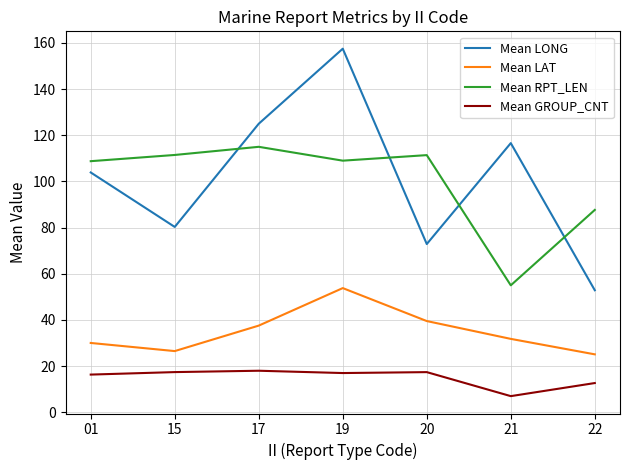

What is the total value across all series at 15?

235.7